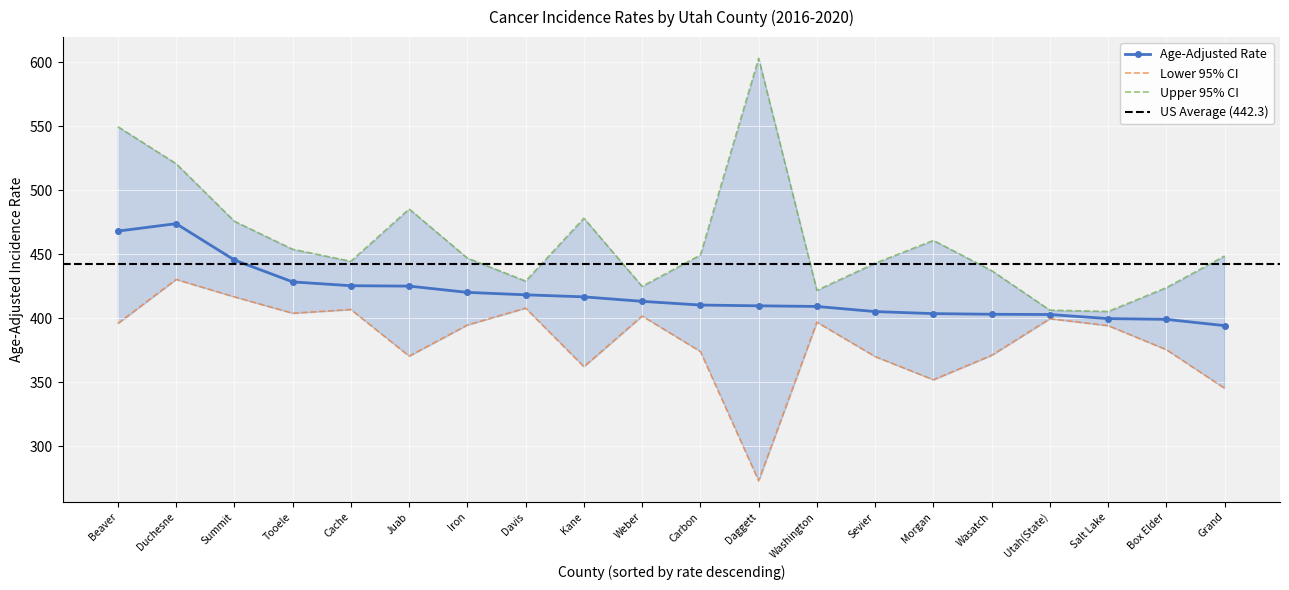

The value of Lower 95% CI at Iron is 529.2. True or false?

False